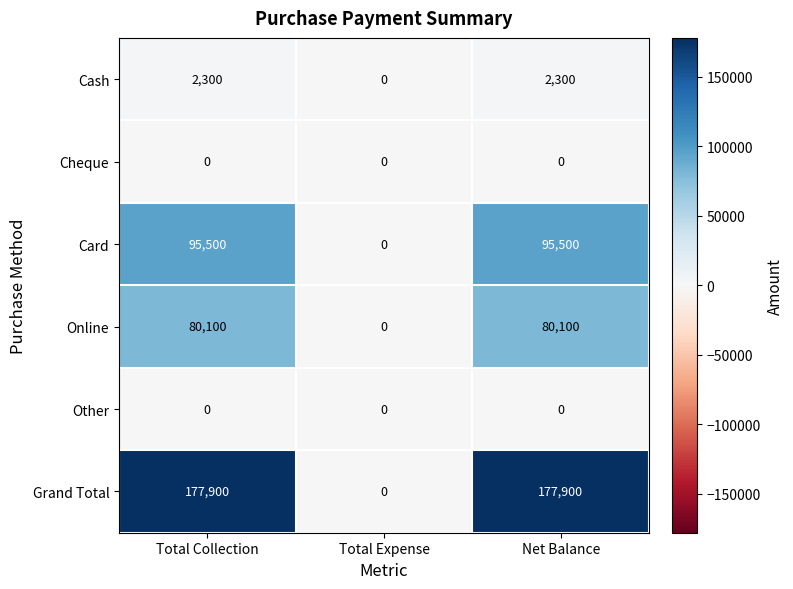

What is the total value across all series at Net Balance?

355800